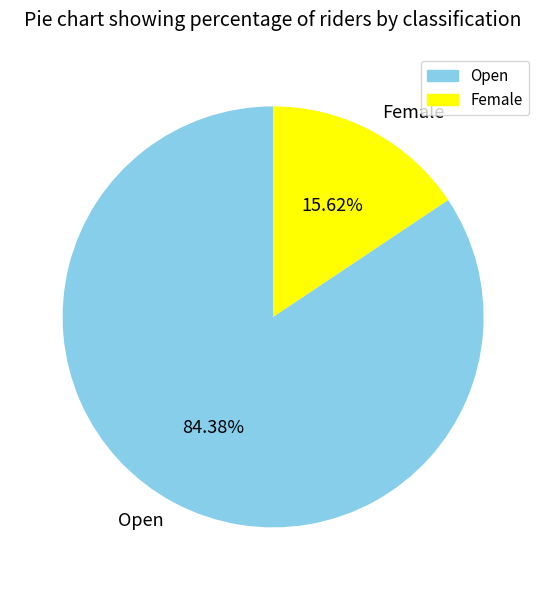

Is it true that Female is 16% of the pie?

True